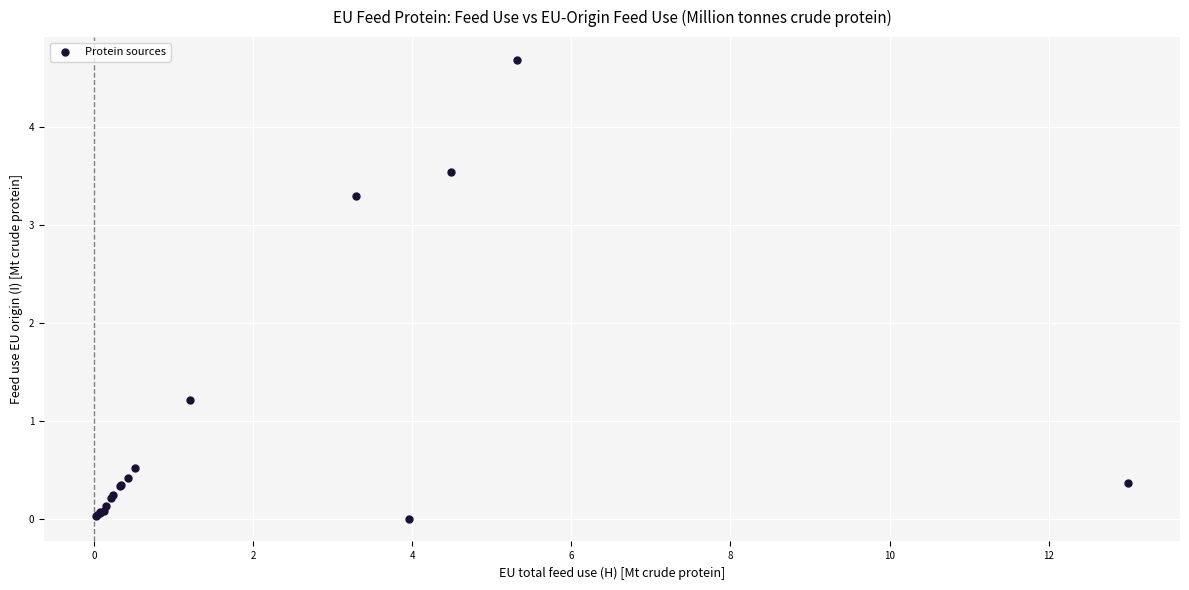

What Y value in the scatter plot is closest to 2?

1.2